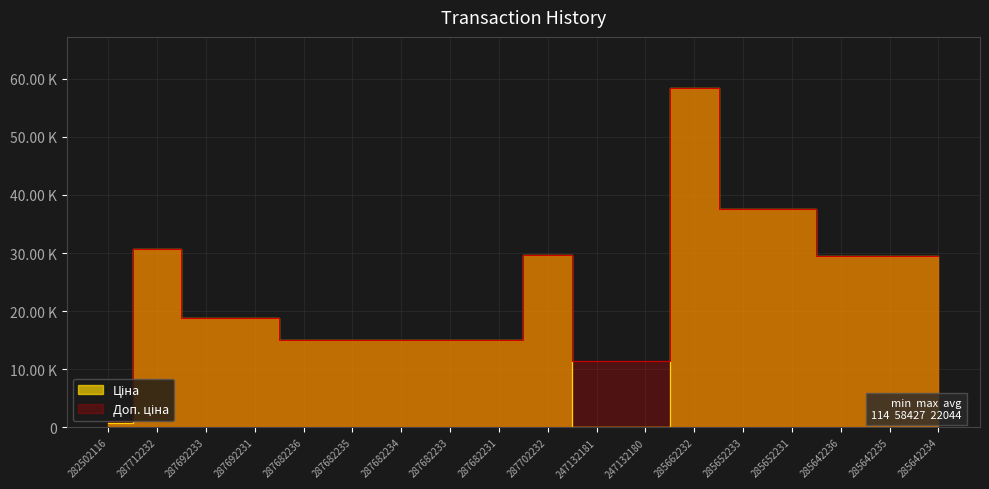

Is it true that Доп. ціна equals 17871.6 at 285642235?

False